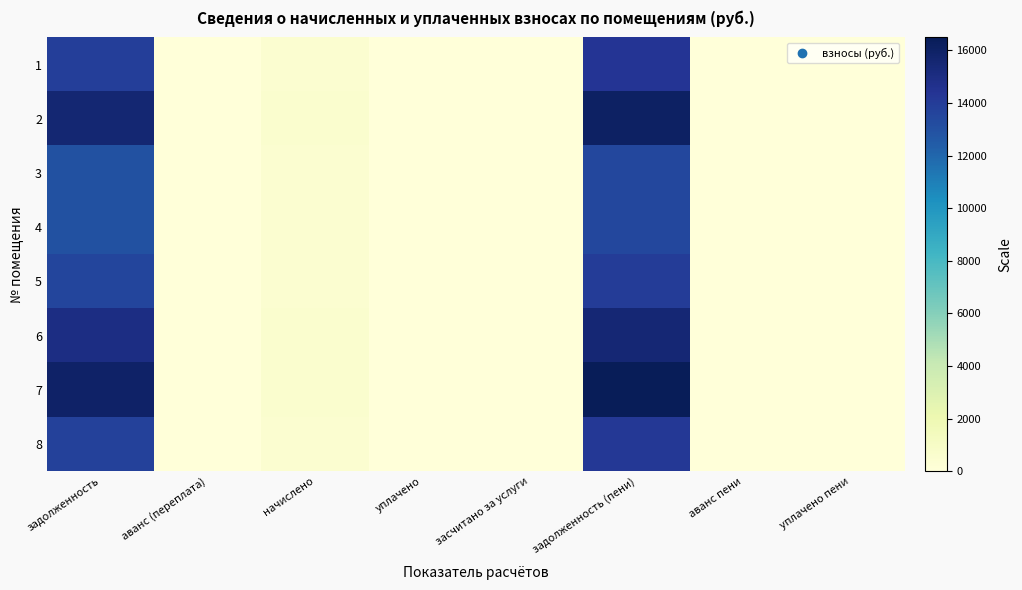

Reading left to right, list all the values displayed in this chart.

1: задолженность=13881.0	аванс (переплата)=0.0	начислено=493.7	уплачено=0.0	засчитано за услуги=0.0	задолженность (пени)=14374.7	аванс пени=0.0	уплачено пени=0.0
2: задолженность=15528.8	аванс (переплата)=0.0	начислено=552.3	уплачено=0.0	засчитано за услуги=0.0	задолженность (пени)=16081.2	аванс пени=0.0	уплачено пени=0.0
3: задолженность=12982.3	аванс (переплата)=0.0	начислено=461.8	уплачено=0.0	засчитано за услуги=0.0	задолженность (пени)=13444.1	аванс пени=0.0	уплачено пени=0.0
4: задолженность=12982.3	аванс (переплата)=0.0	начислено=461.8	уплачено=0.0	засчитано за услуги=0.0	задолженность (пени)=13444.1	аванс пени=0.0	уплачено пени=0.0
5: задолженность=13531.6	аванс (переплата)=0.0	начислено=481.3	уплачено=0.0	засчитано за услуги=0.0	задолженность (пени)=14012.9	аванс пени=0.0	уплачено пени=0.0
6: задолженность=14979.6	аванс (переплата)=0.0	начислено=532.8	уплачено=0.0	засчитано за услуги=0.0	задолженность (пени)=15512.4	аванс пени=0.0	уплачено пени=0.0
7: задолженность=15928.4	аванс (переплата)=0.0	начислено=566.5	уплачено=0.0	засчитано за услуги=0.0	задолженность (пени)=16495.0	аванс пени=0.0	уплачено пени=0.0
8: задолженность=13731.4	аванс (переплата)=0.0	начислено=488.4	уплачено=0.0	засчитано за услуги=0.0	задолженность (пени)=14219.8	аванс пени=0.0	уплачено пени=0.0